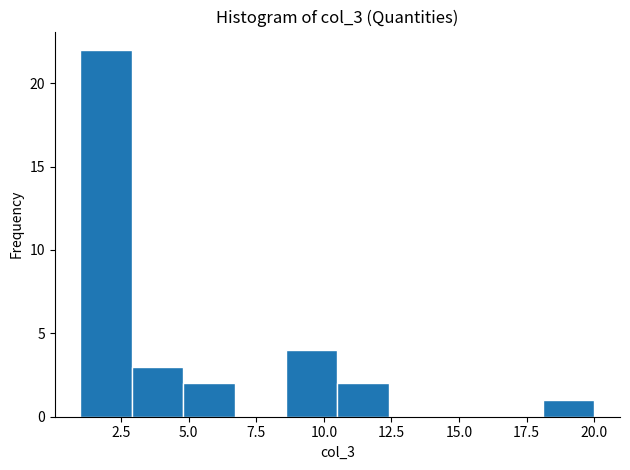

Read against the x-axis, roughly where is the centre of the tallest bar?

2.0